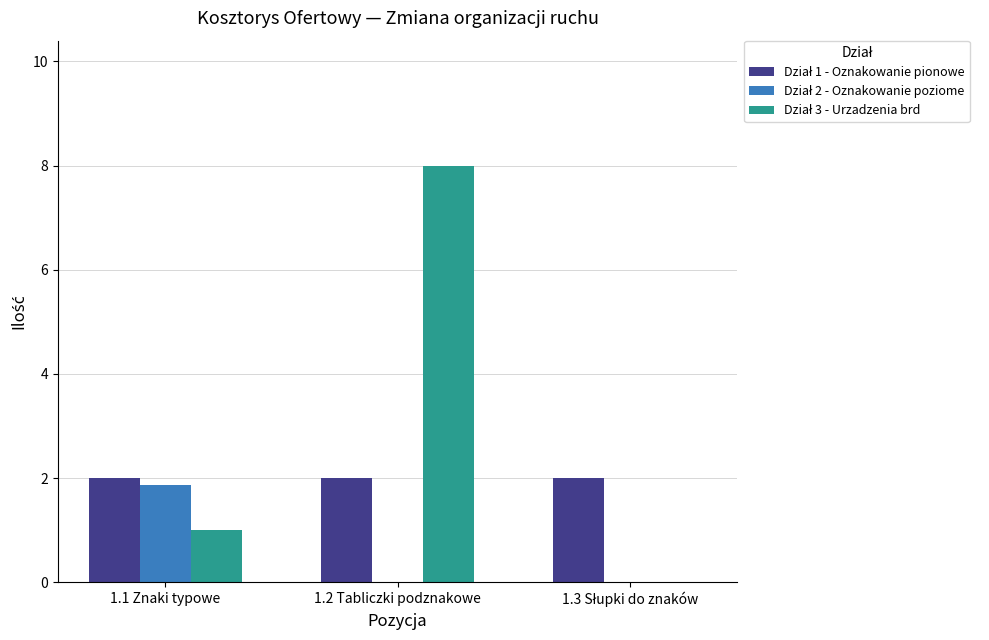

At which category is the sum across all series the highest?

1.2 Tabliczki podznakowe